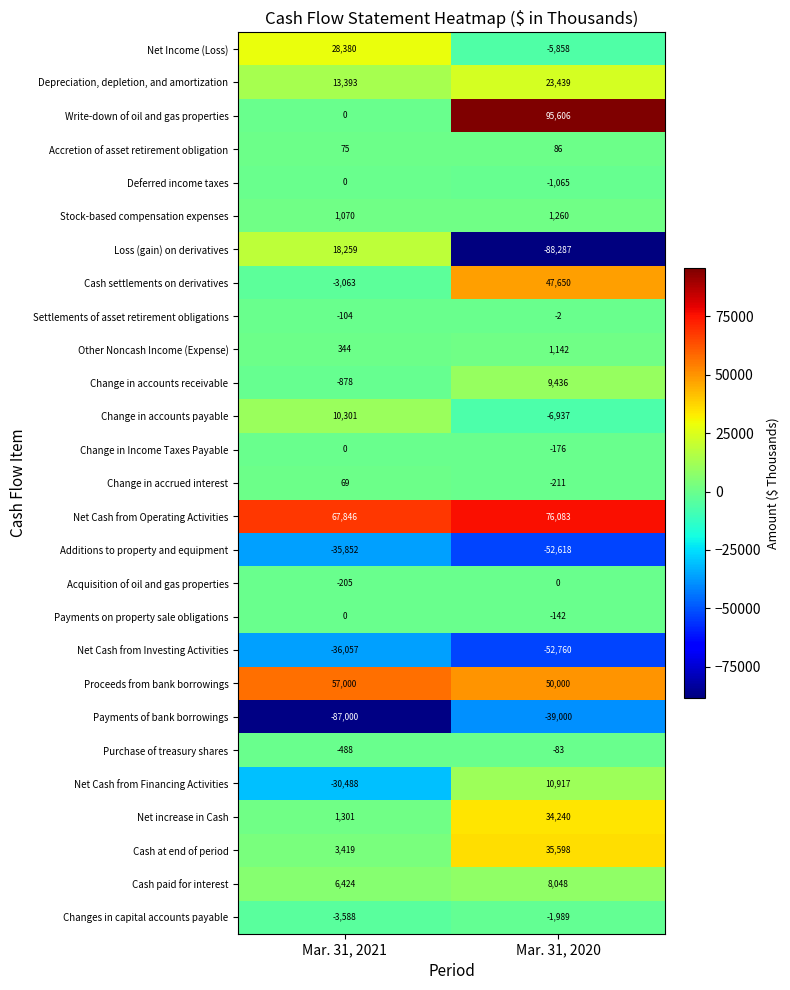

What is the difference between the highest and lowest values at Mar. 31, 2021?

154846